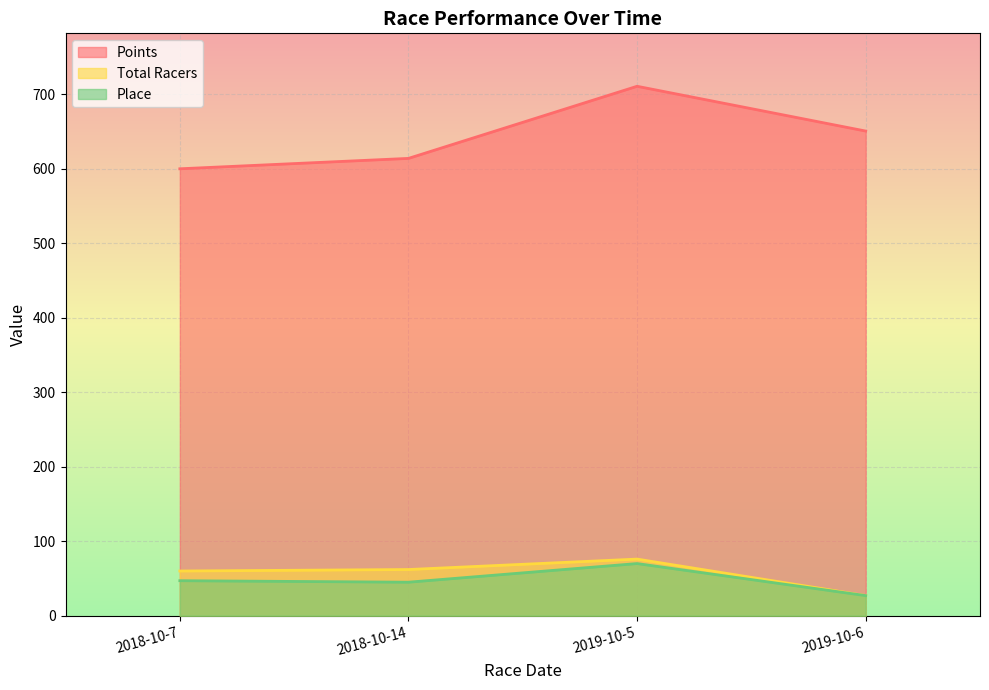

What is the label of the 1st point from the left?

2018-10-7